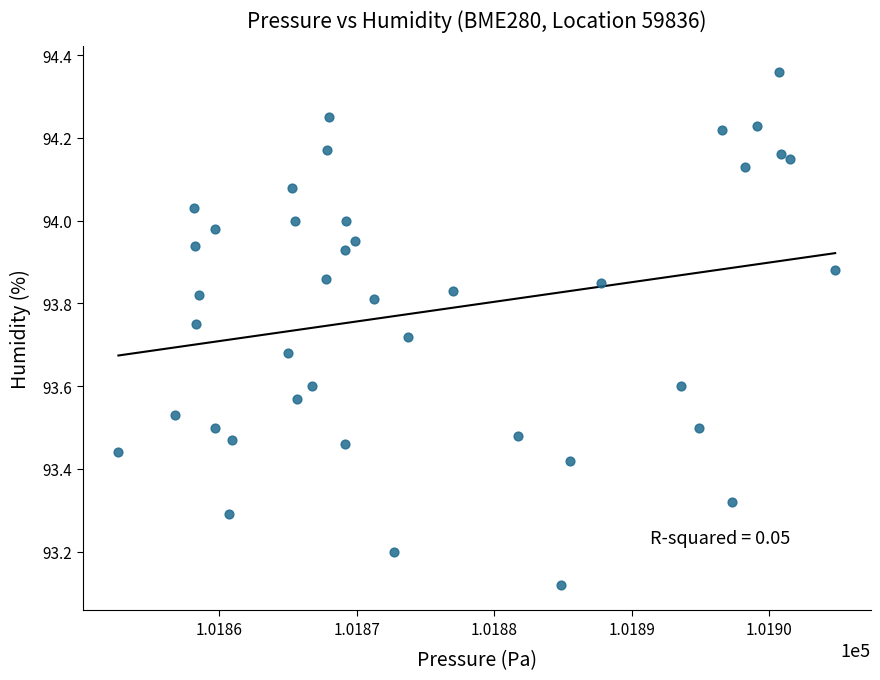

What is the range of Y values (max minus min)?

1.2